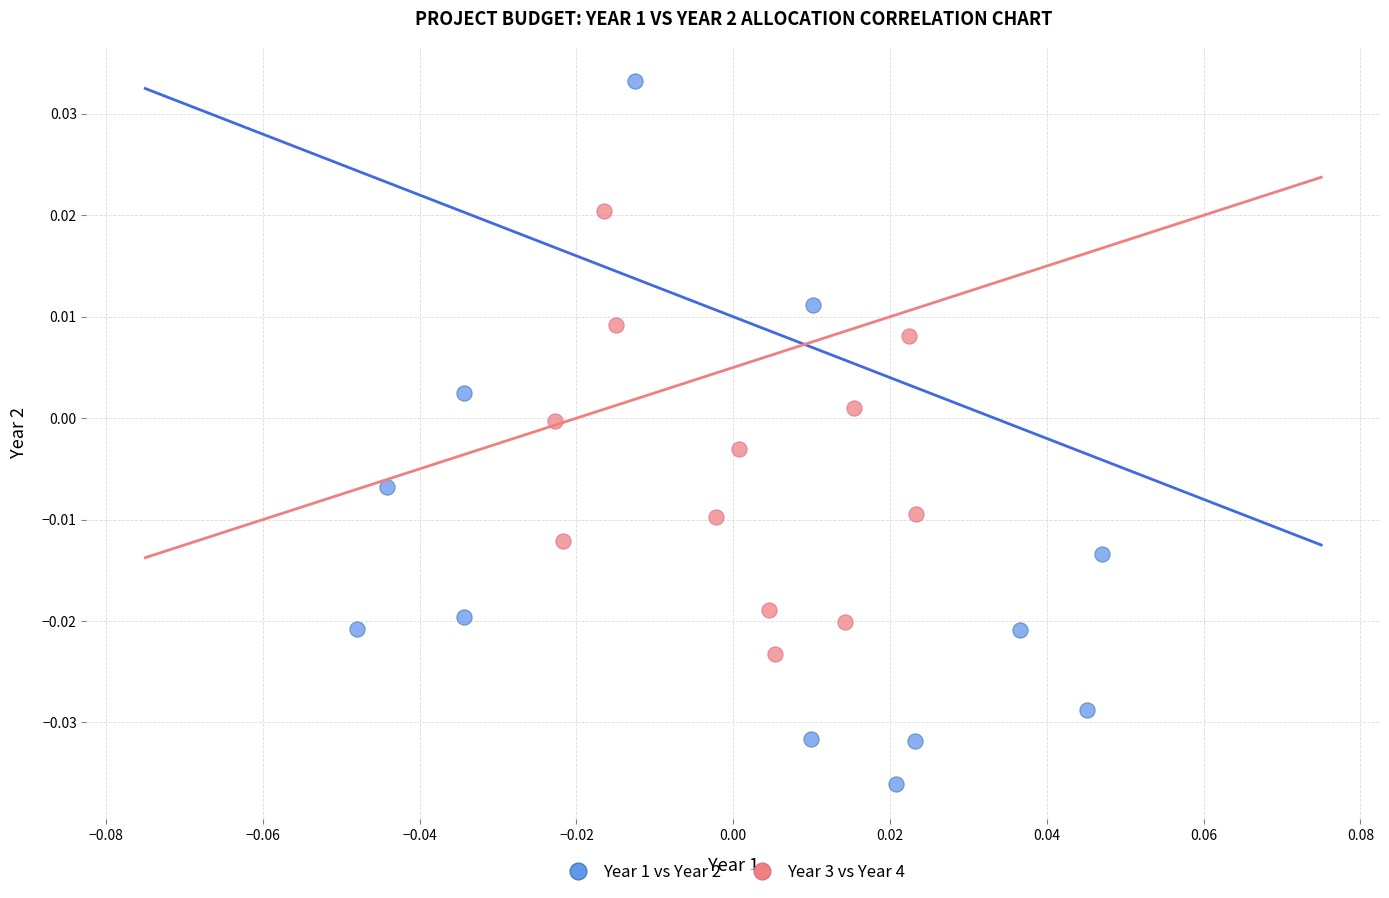

Which series has the widest spread of Y values?

Year 1 vs Year 2